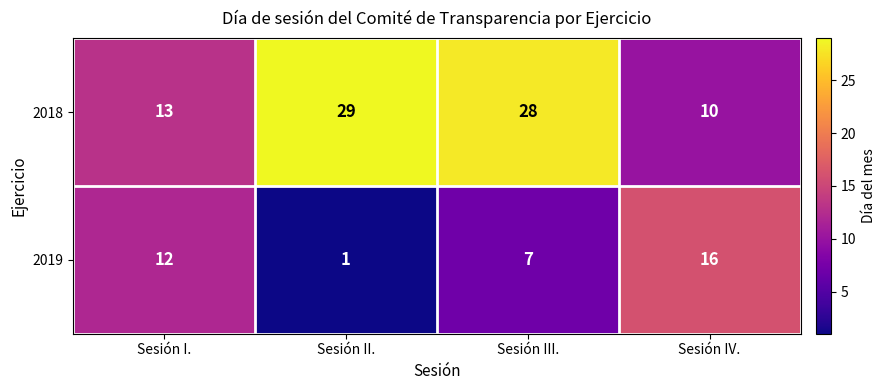

The value of 2019 at Sesión IV. is 21. True or false?

False